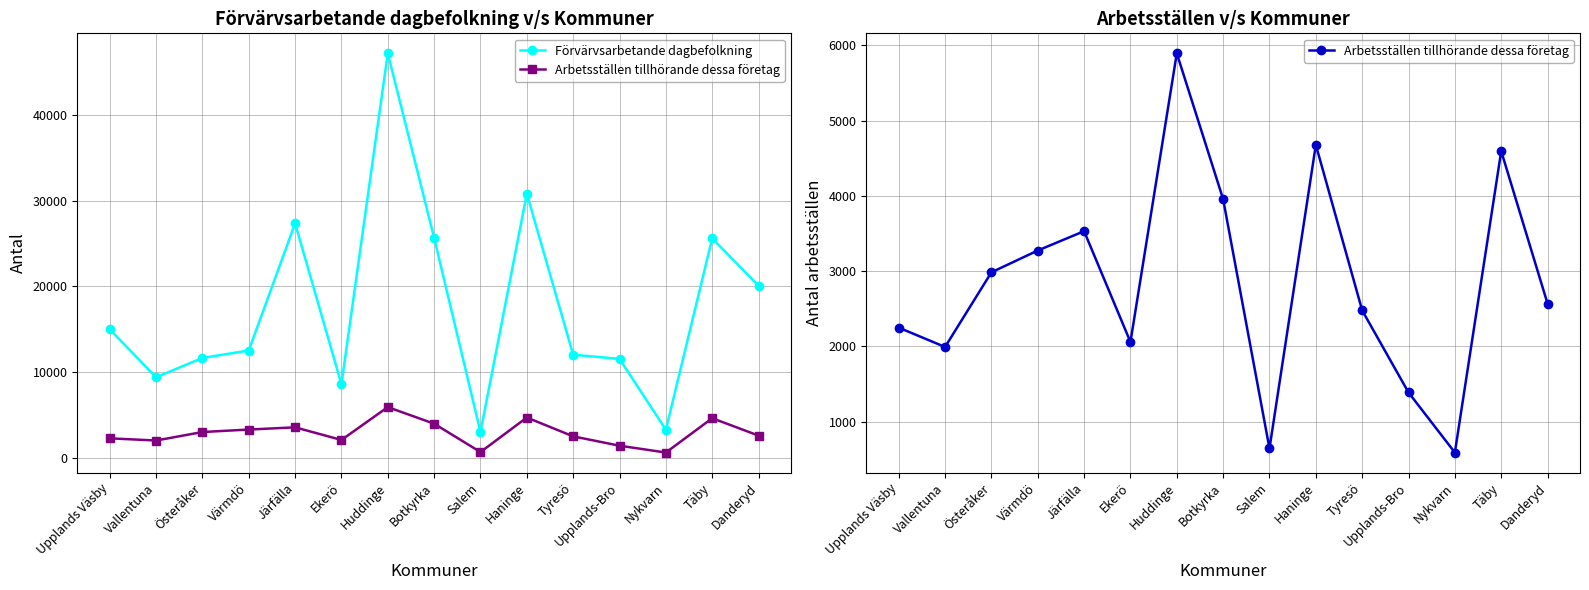

Which series has the largest total across all categories?

Förvärvsarbetande dagbefolkning